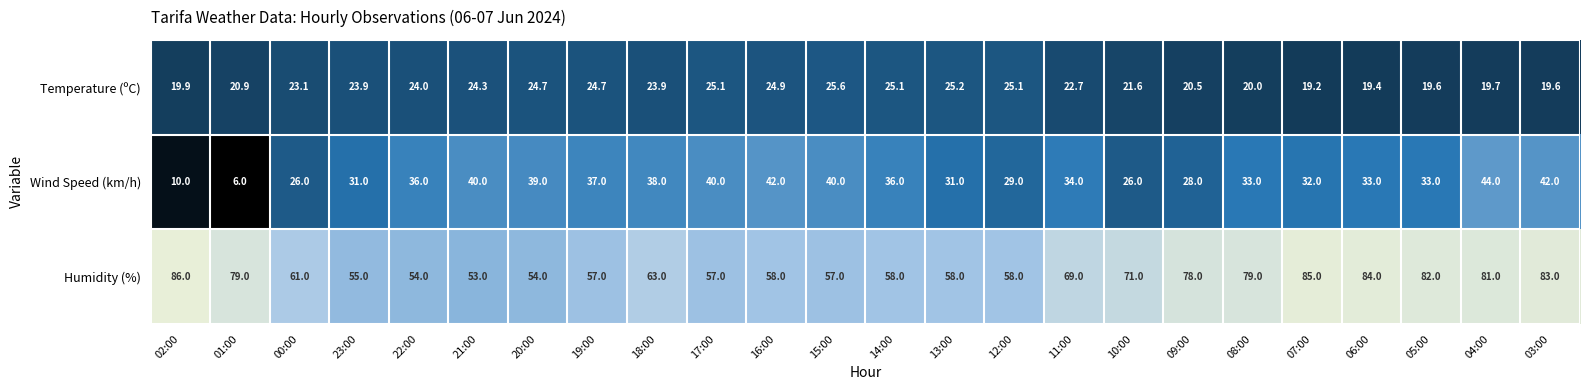

What is the greatest value displayed?

86.0